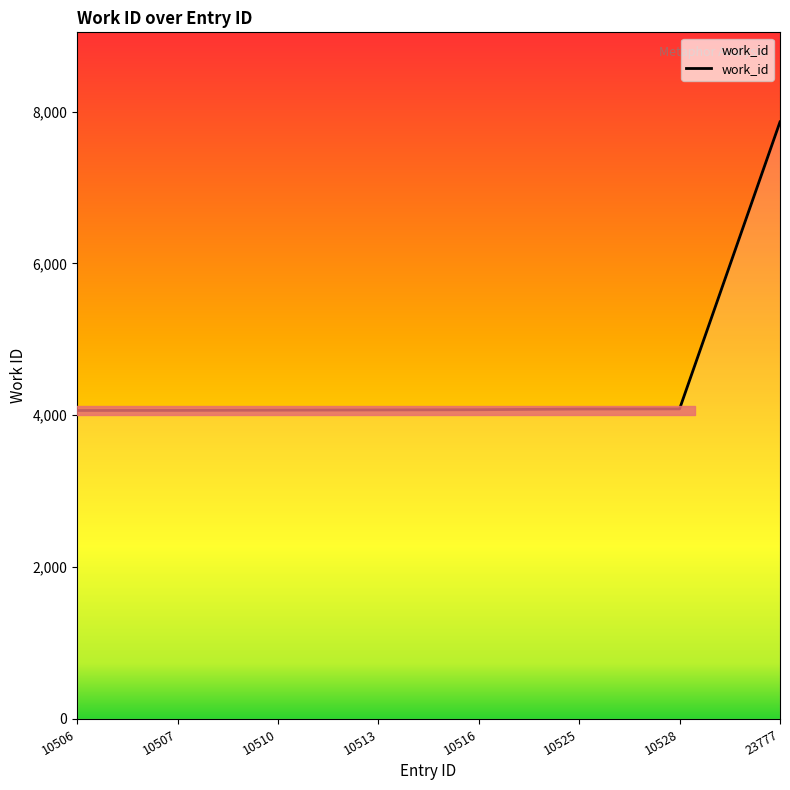

What is the ratio of the value at 10506 to the value at 10507?

1.0